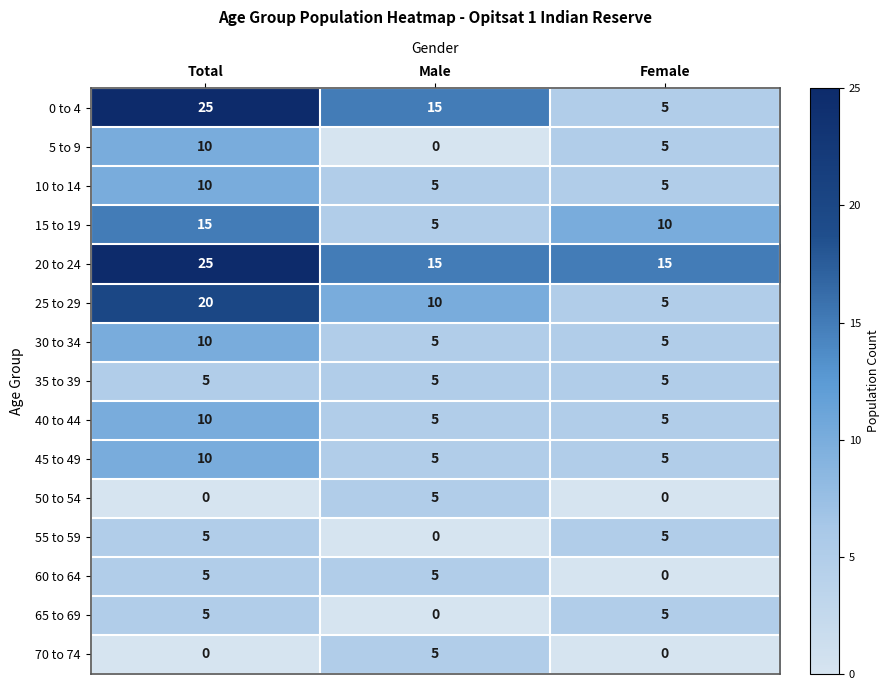

What is the difference between the 30 to 34 values at Male and Total?

5